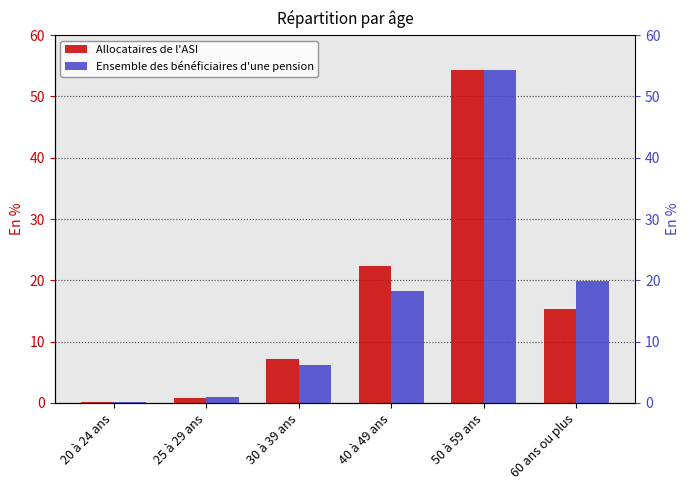

Which category has the highest value in the Allocataires de l'ASI series?

50 à 59 ans